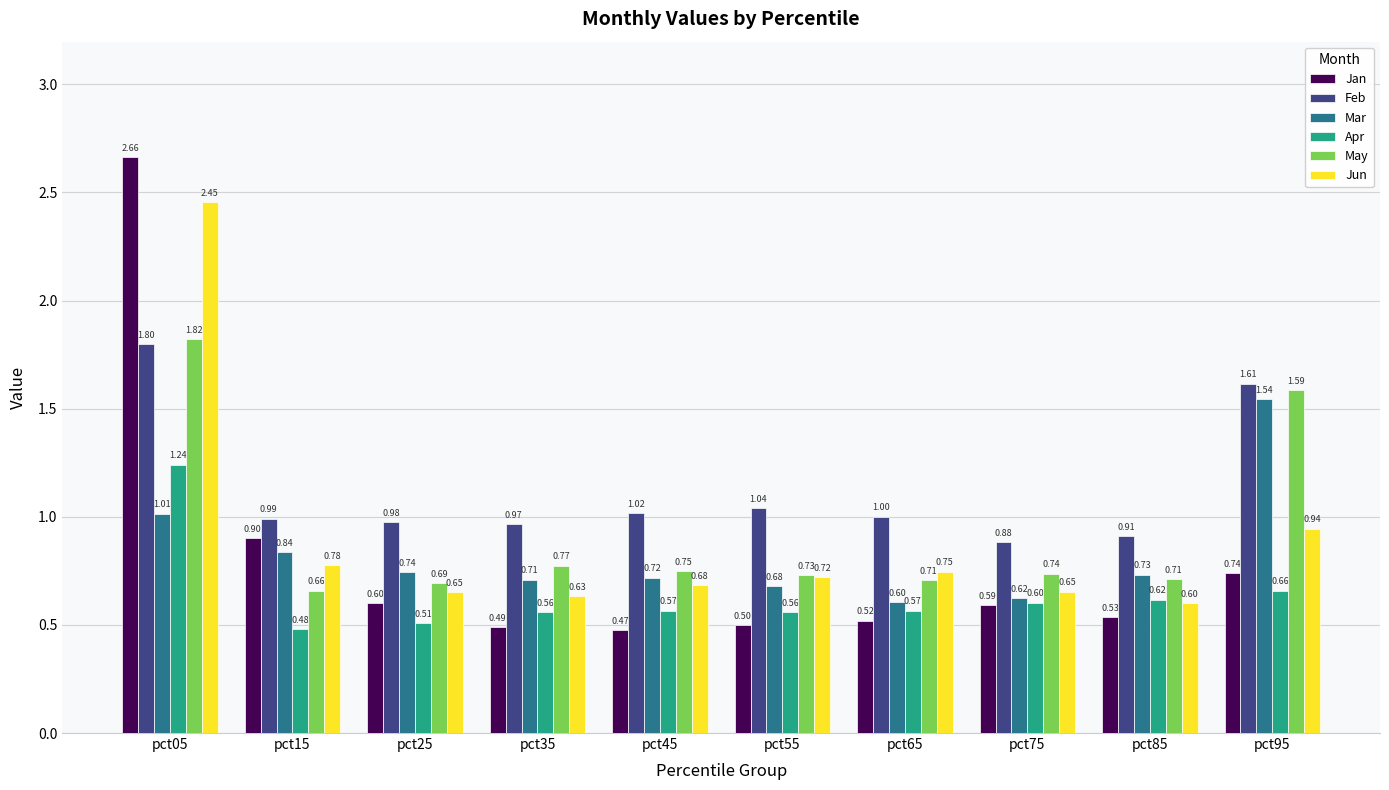

Count the number of categories in the chart.

10